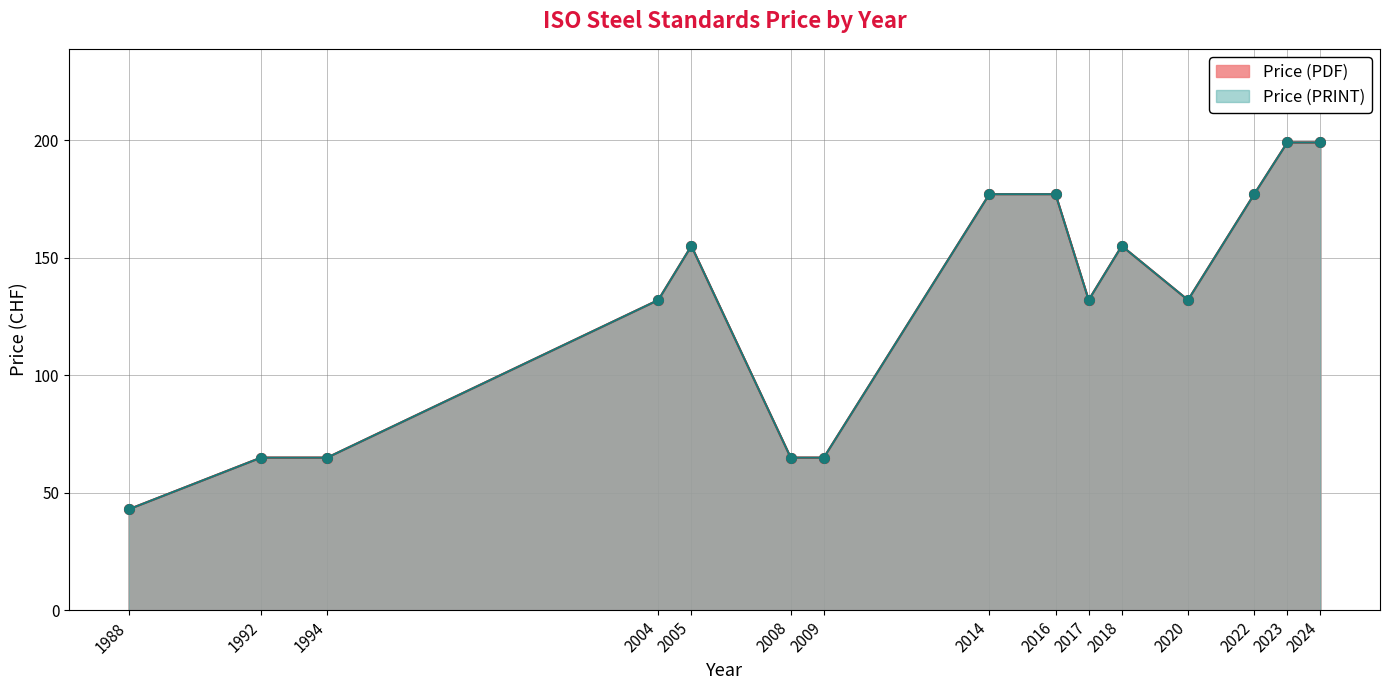

What is the average value of the Price (PRINT) series?

129